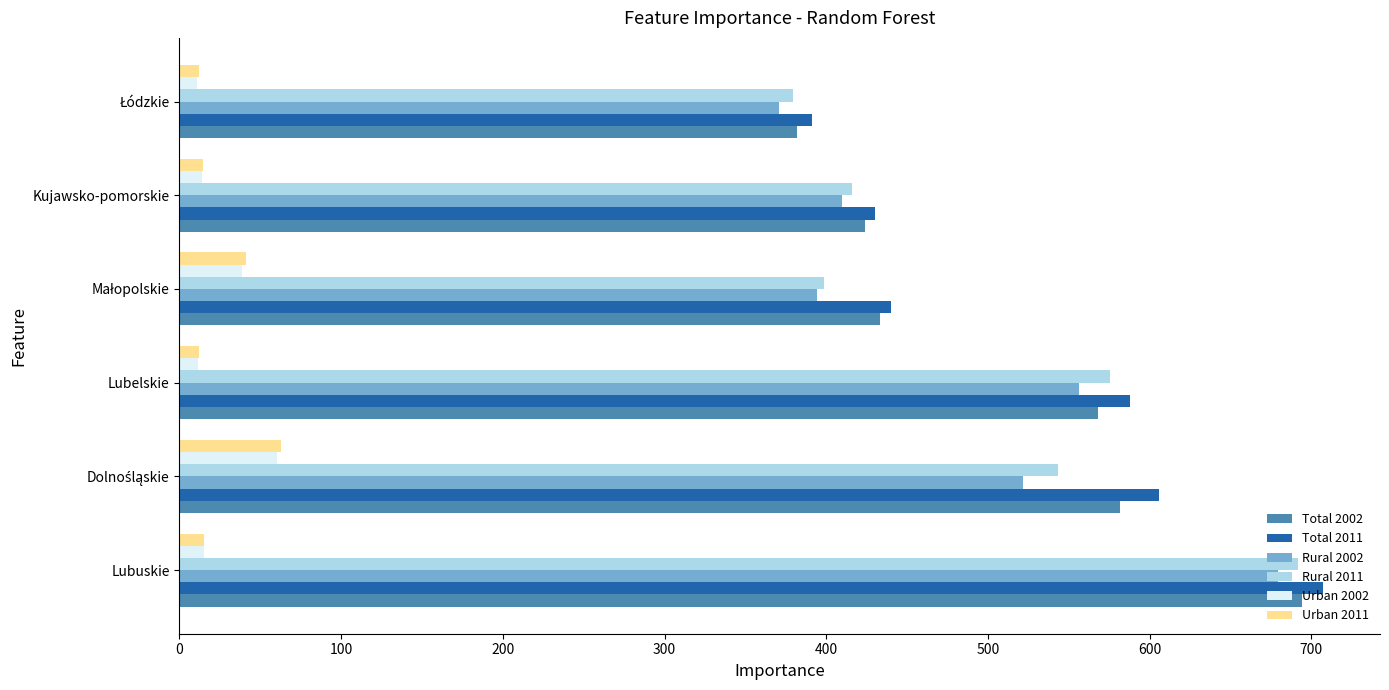

At which category does the chart reach its peak across all series?

Lubuskie